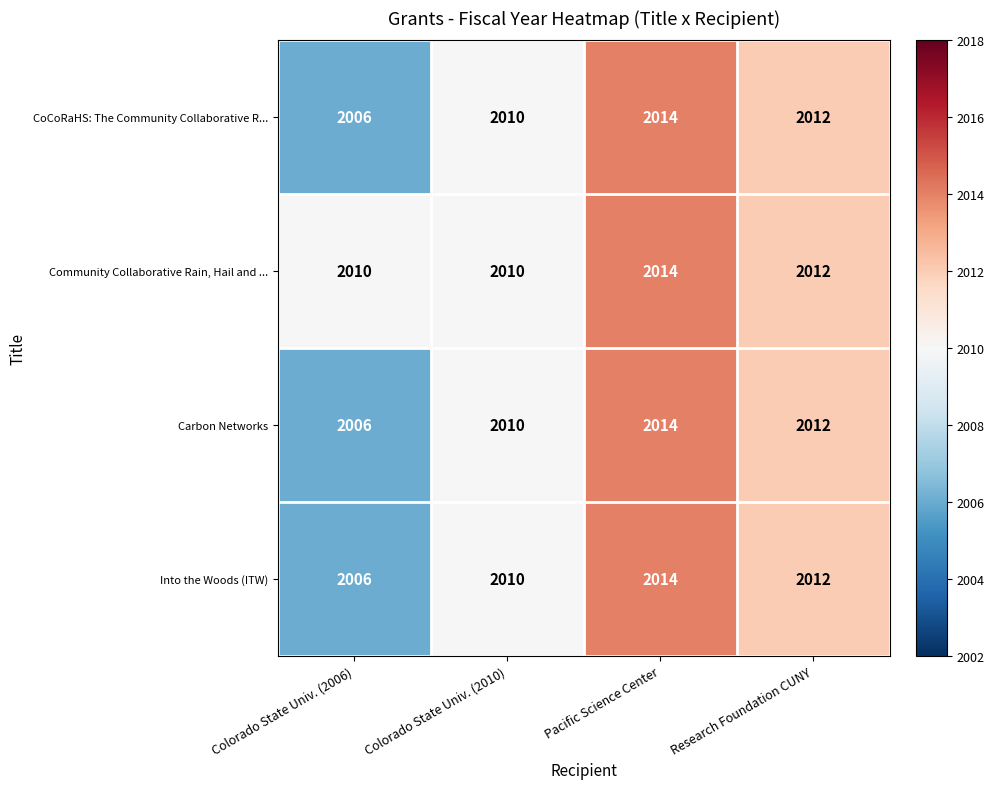

What is the difference between the maximum and minimum values in the Into the Woods (ITW) series?

8